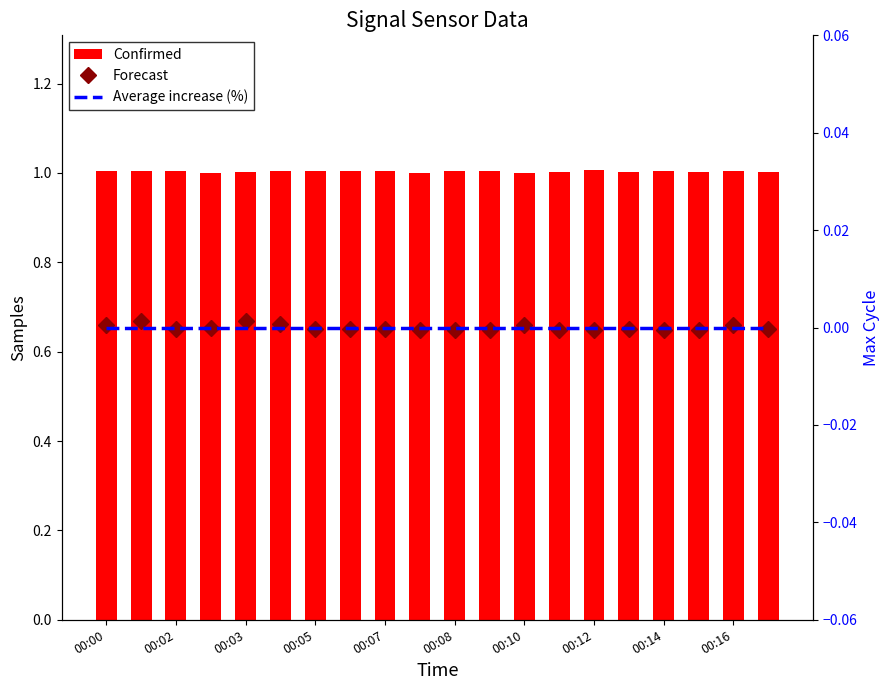

How many data points does each series have?

20